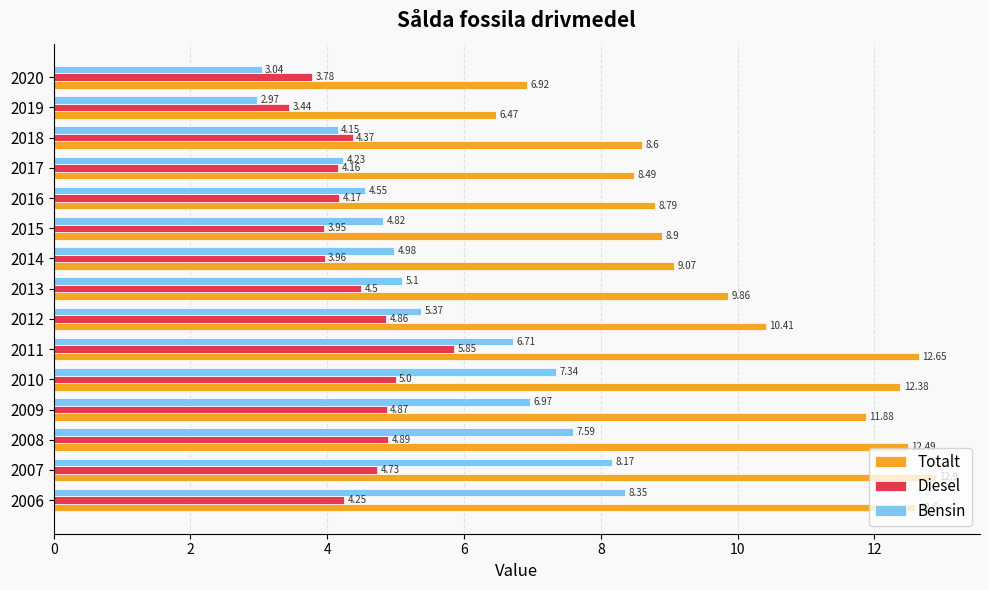

Rank the series at 2018 from highest to lowest value.

Totalt, Diesel, Bensin